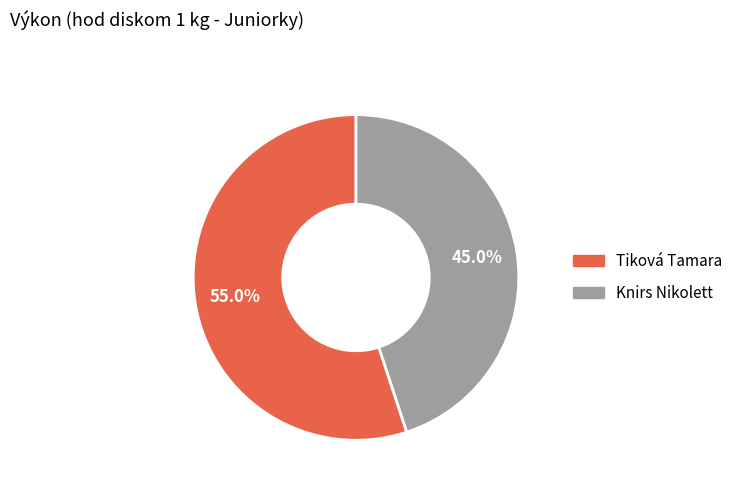

Is Knirs Nikolett the majority of the pie?

No